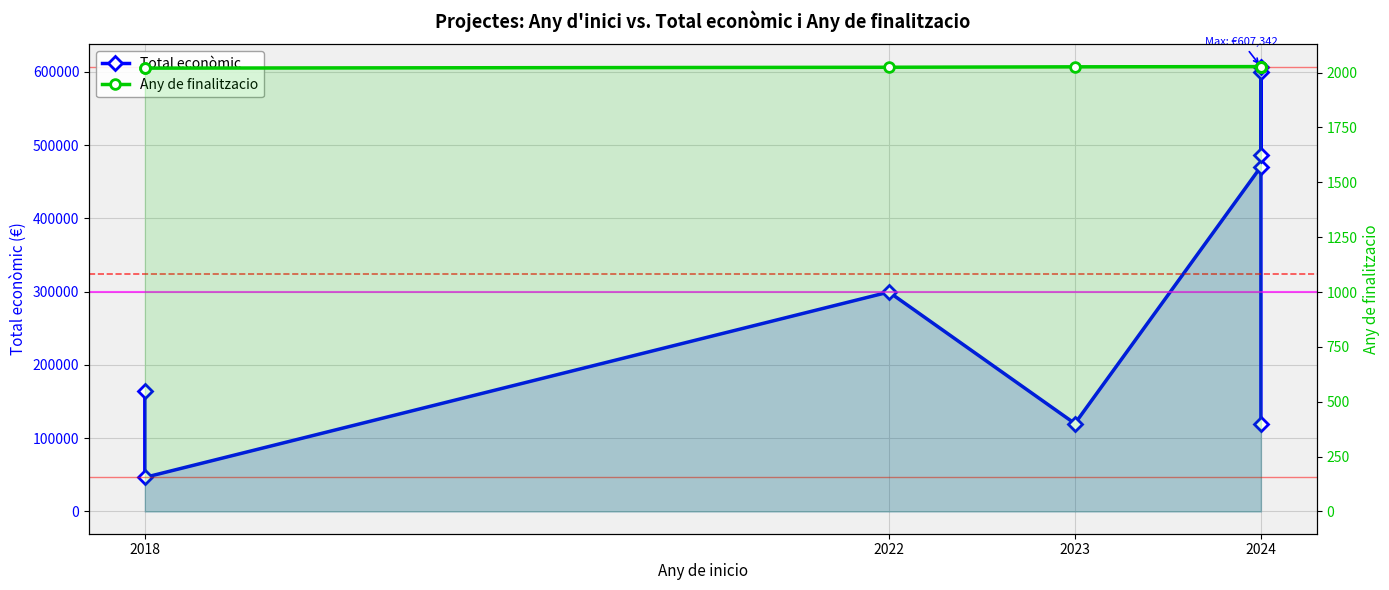

True or false: Total econòmic and Any de finalitzacio cross at least once.

False